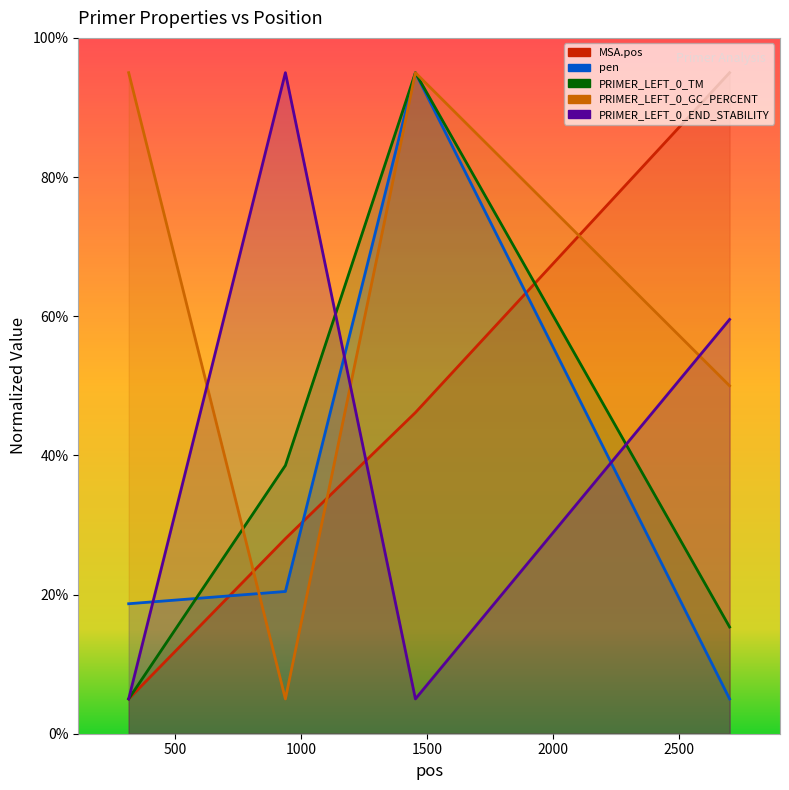

What is the sum of all PRIMER_LEFT_0_TM values?

153.9